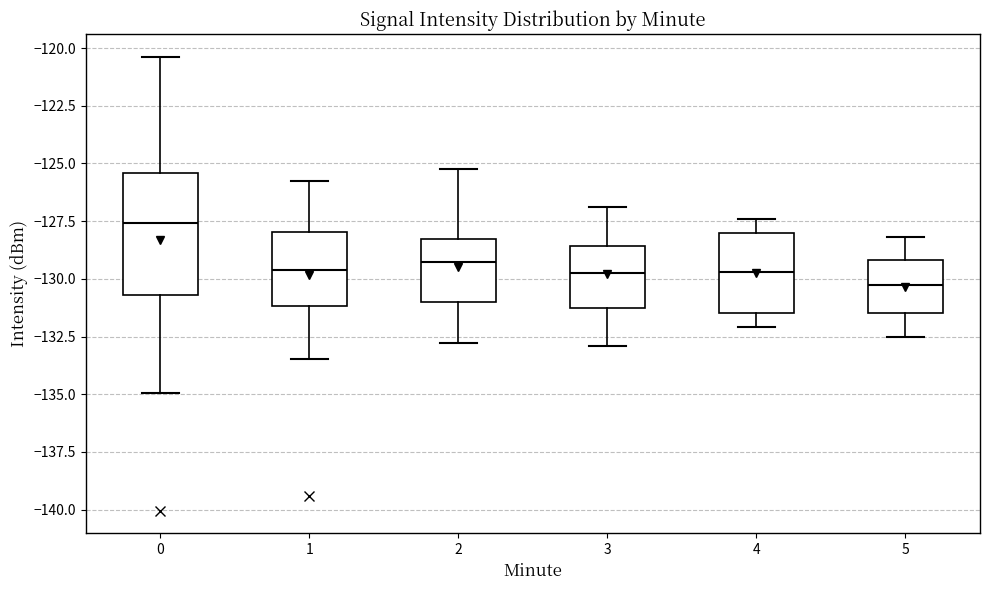

Which box is the tallest, from its lower edge to its upper edge?

0